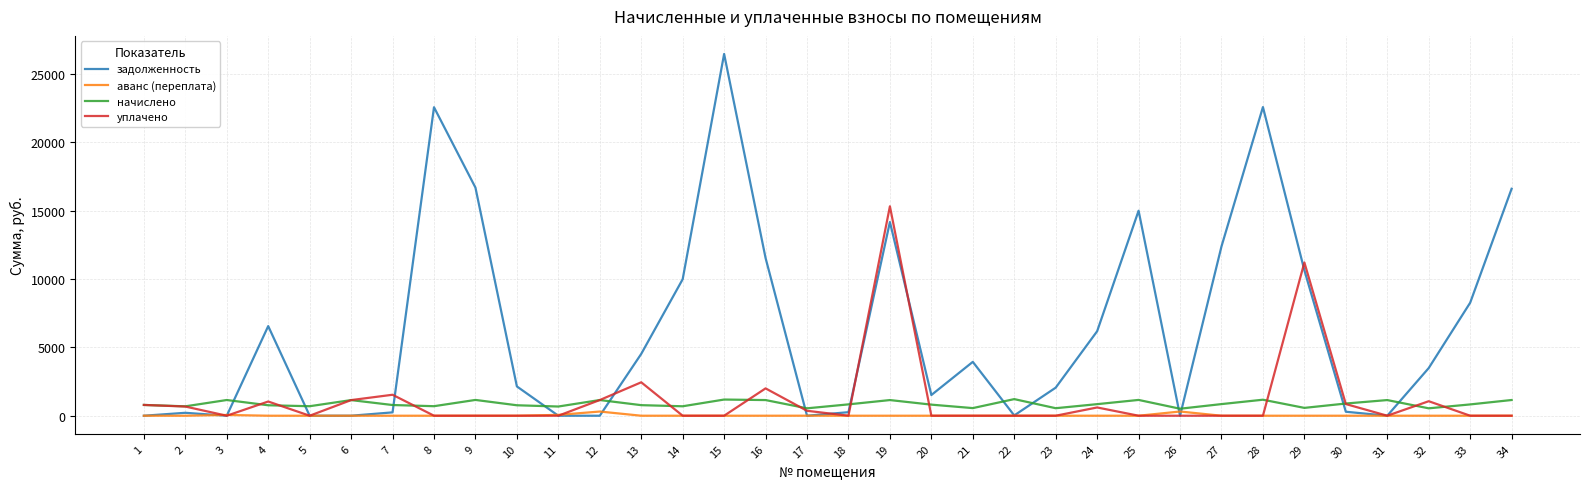

What is the total value across all series at 29?

22424.3